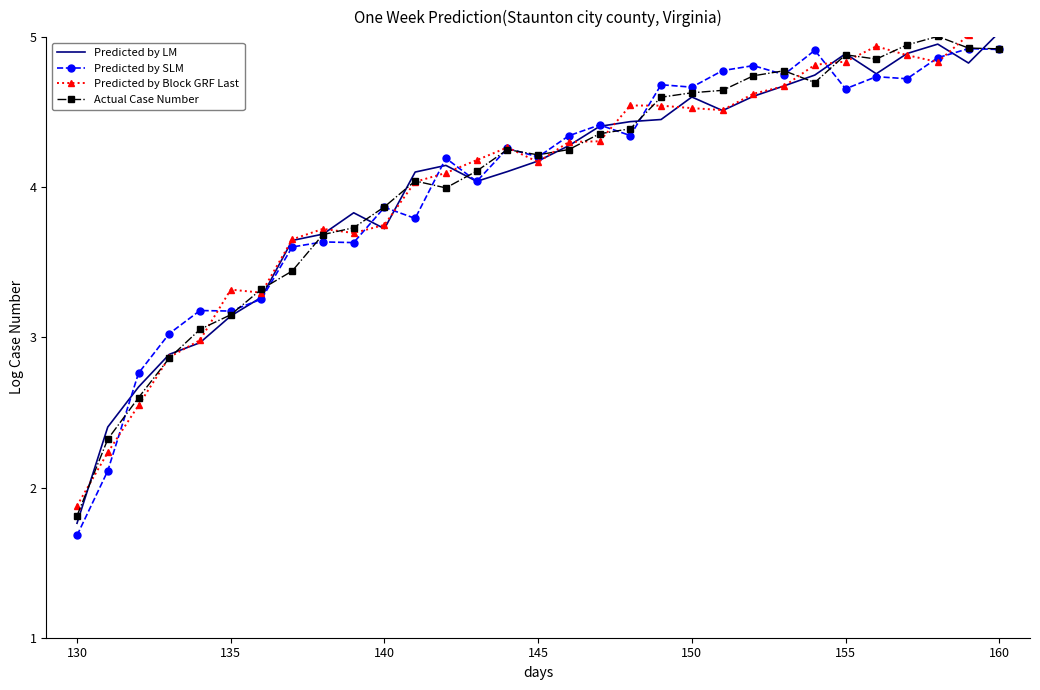

How many lines are shown in the chart?

4